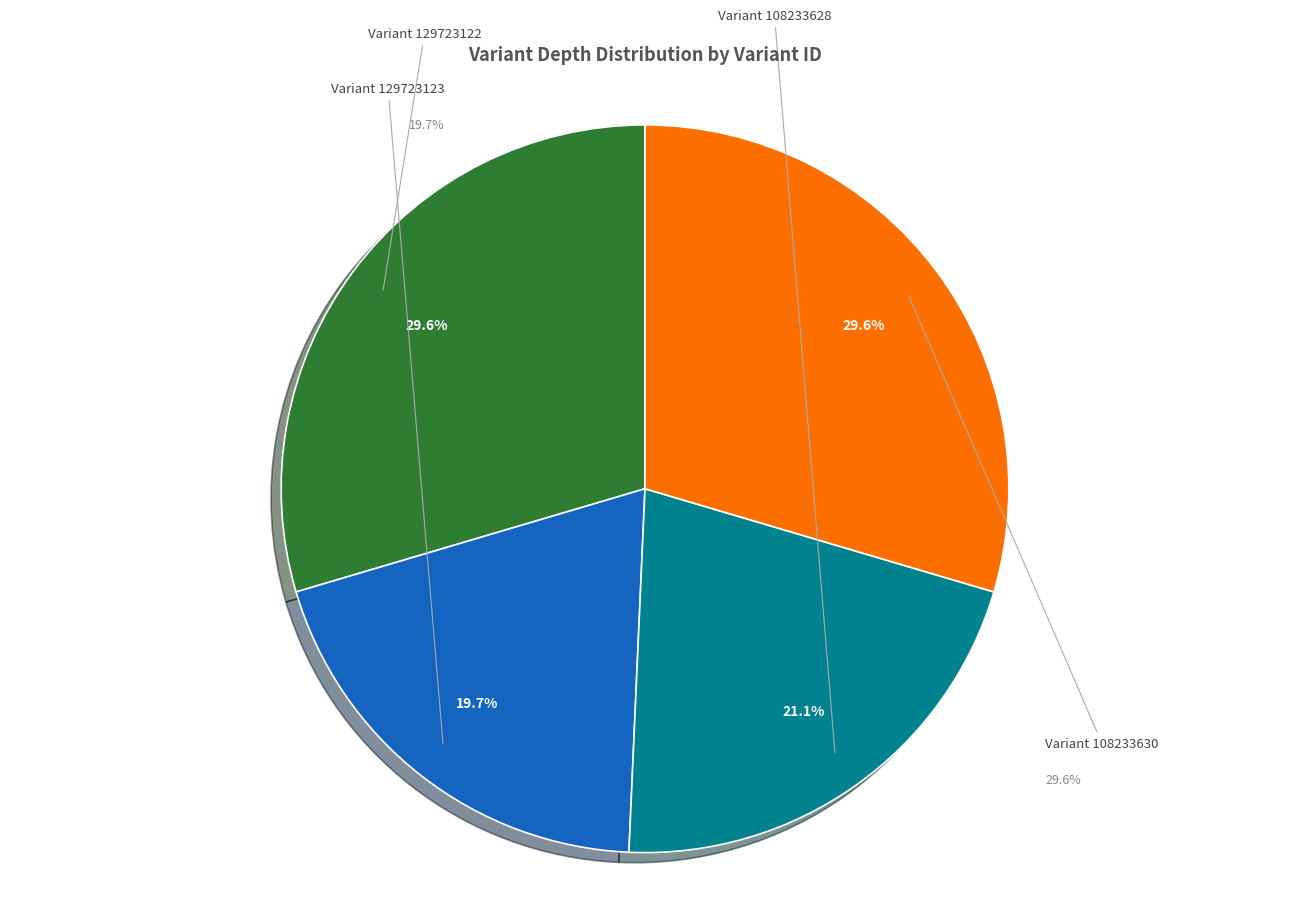

Which category has the smallest portion of the pie?

129723123